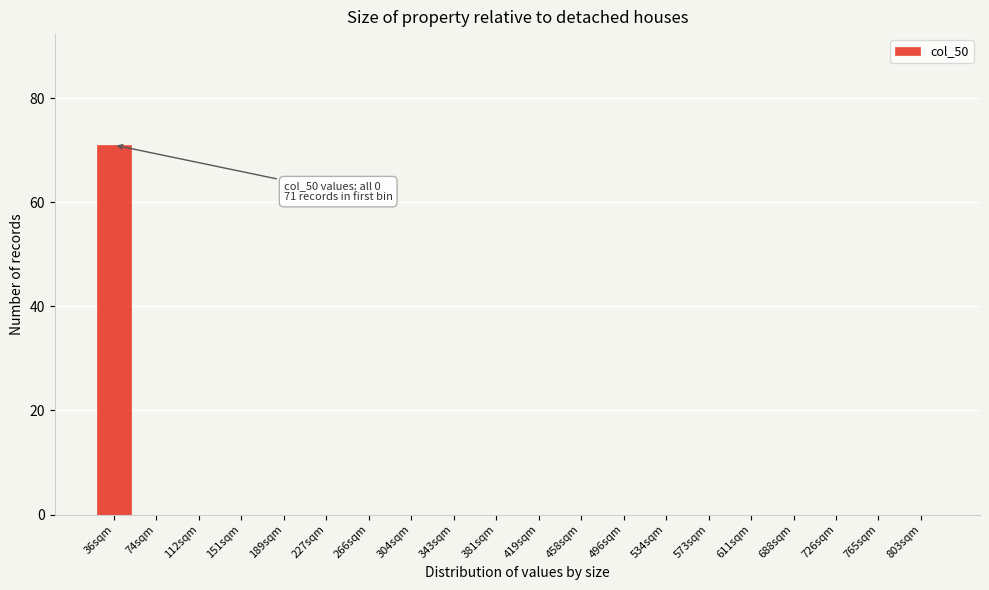

Reading left to right, list all the values displayed in this chart.

36sqm=71	74sqm=0	112sqm=0	151sqm=0	189sqm=0	227sqm=0	266sqm=0	304sqm=0	343sqm=0	381sqm=0	419sqm=0	458sqm=0	496sqm=0	534sqm=0	573sqm=0	611sqm=0	688sqm=0	726sqm=0	765sqm=0	803sqm=0